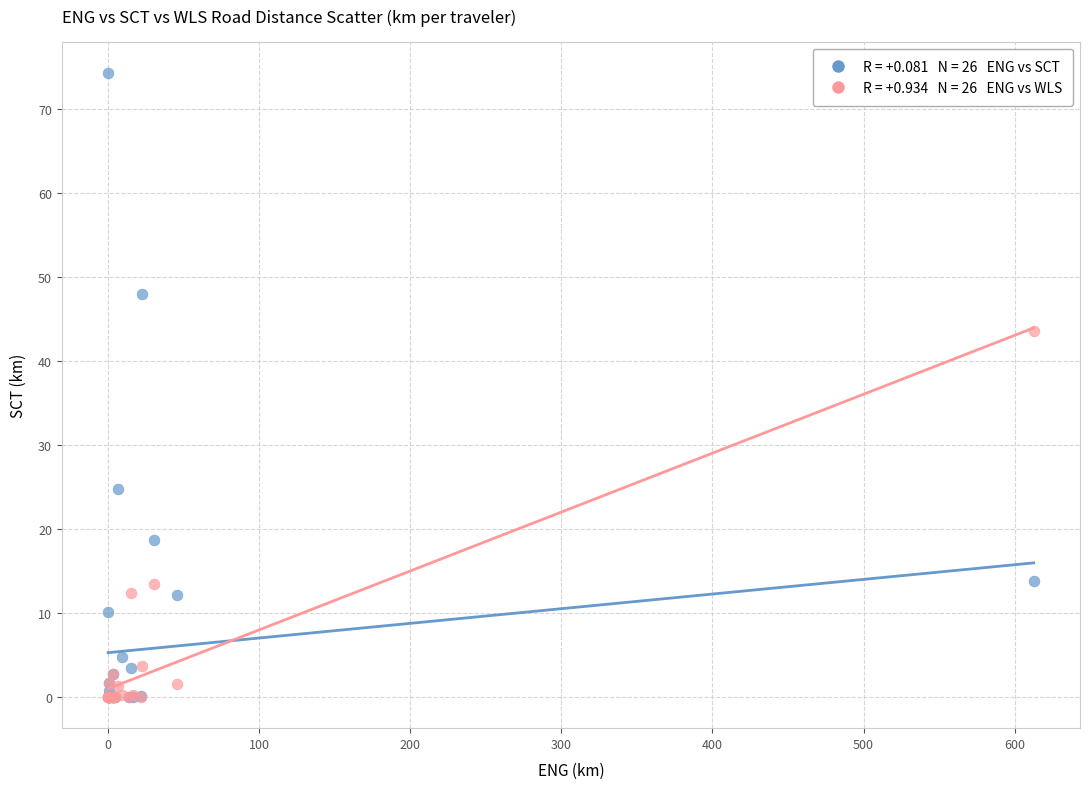

Across all series, what Y value is closest to 37?

43.6